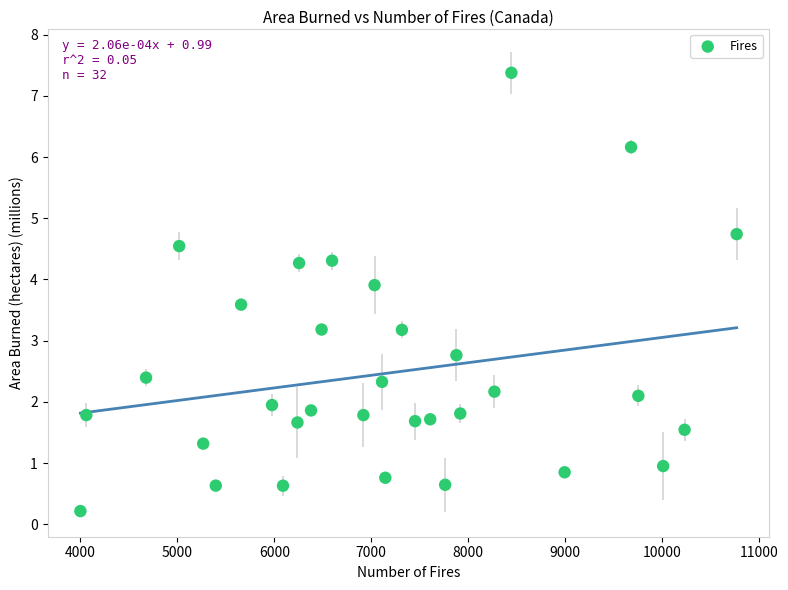

What is the range of X values (max minus min)?

6767.0